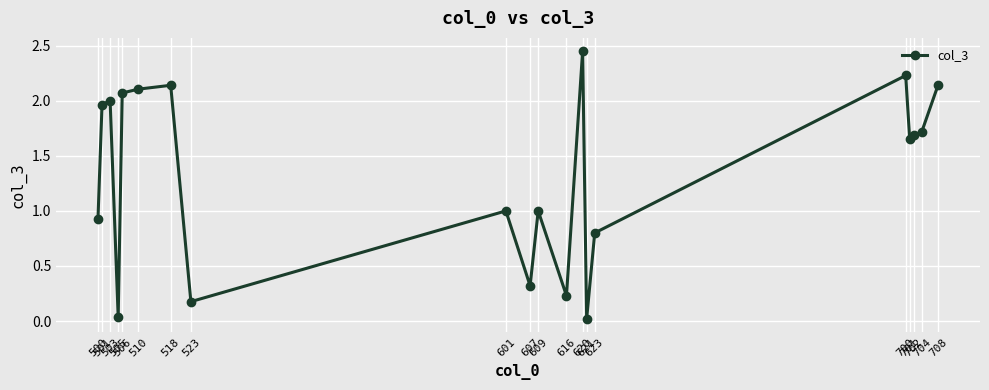

What is the sum of all values?

26.7